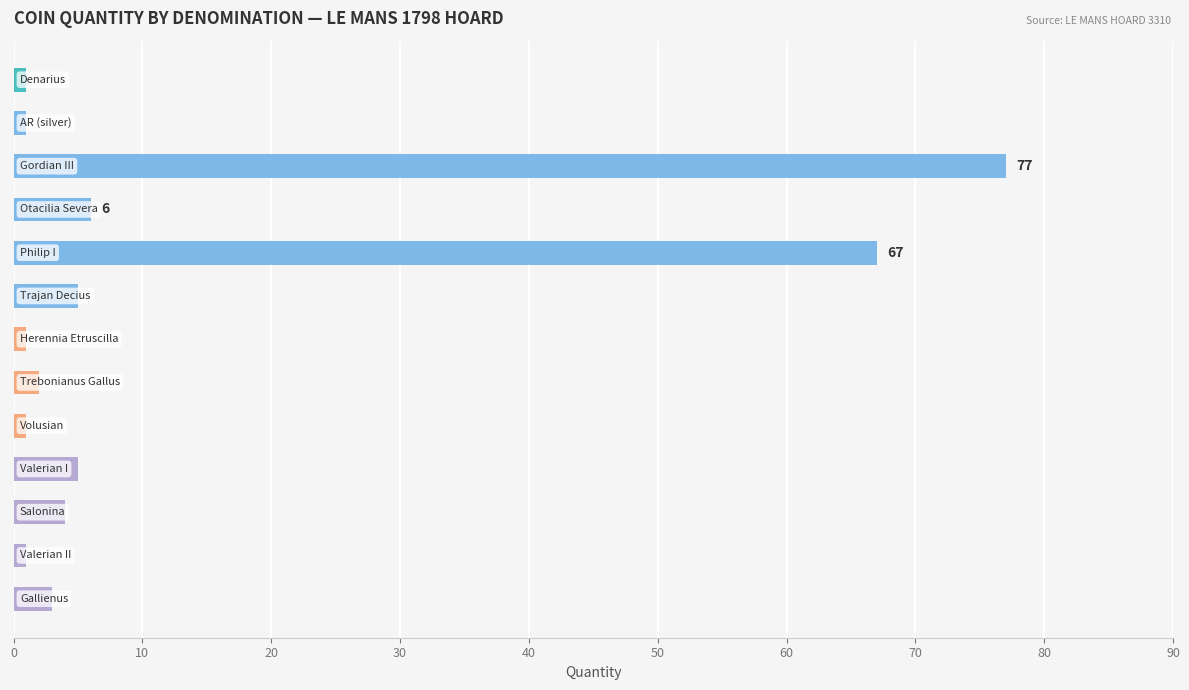

What is the difference between the second highest and second lowest values?

66